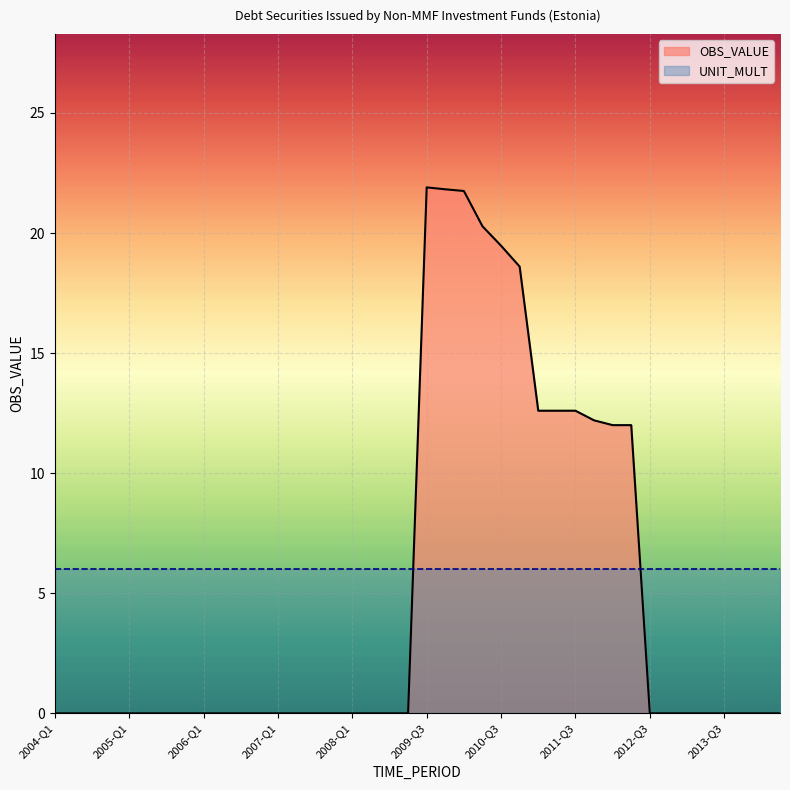

The chart shows a value of 12.6 at 2011-Q1. True or false?

True